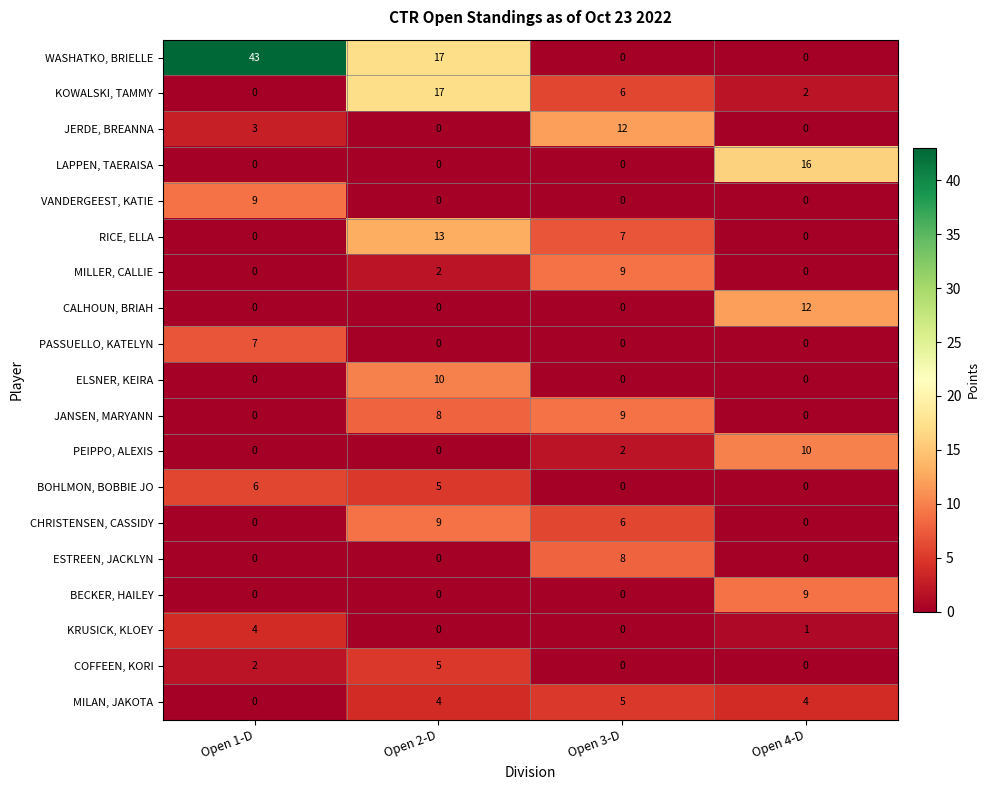

True or false: LAPPEN, TAERAISA has a value of 4 at Open 4-D.

False